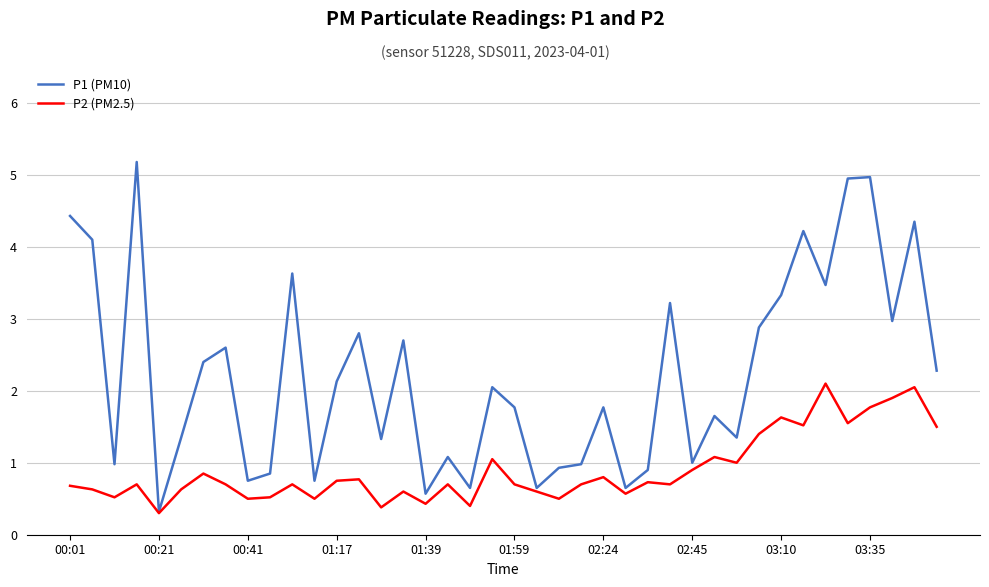

Rank the series by their average value, from highest to lowest.

P1 (PM10), P2 (PM2.5)